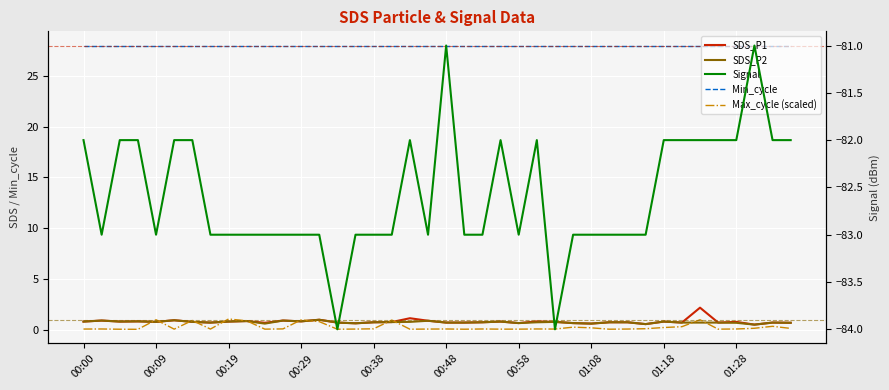

Which series has the largest total across all categories?

Min_cycle